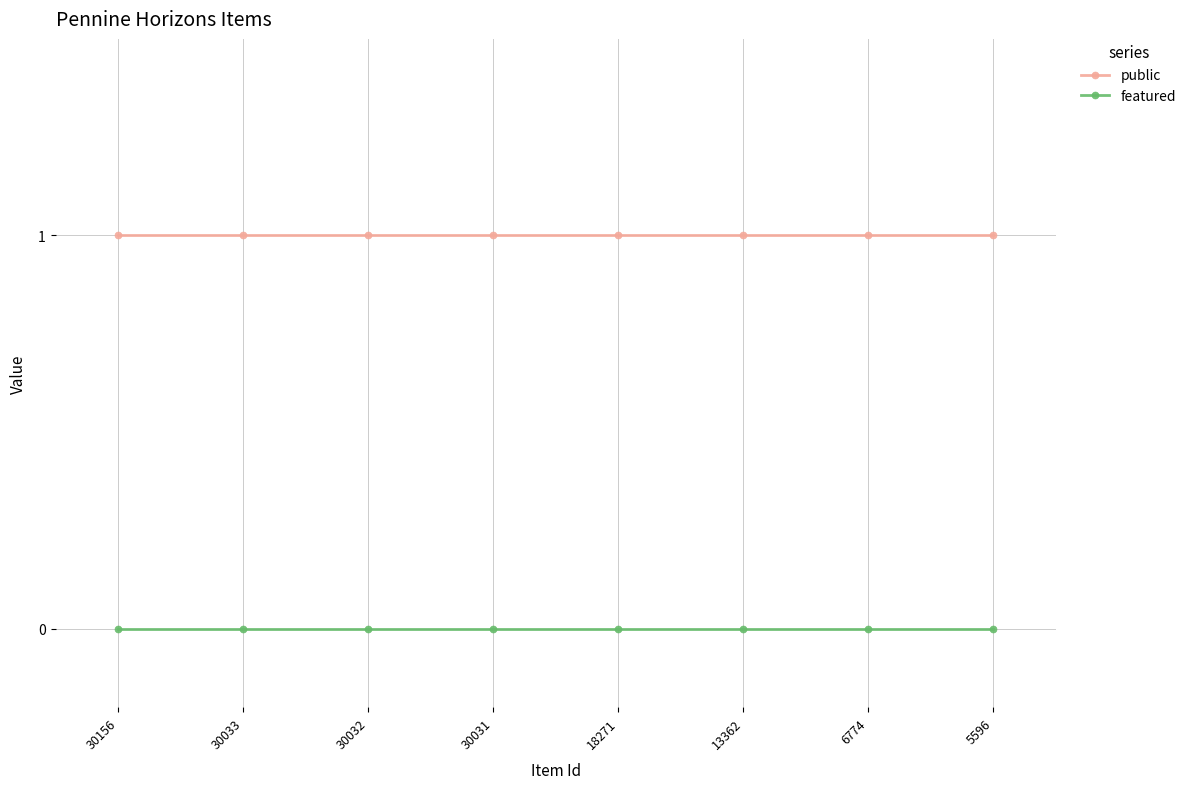

Which series has the largest total across all categories?

public